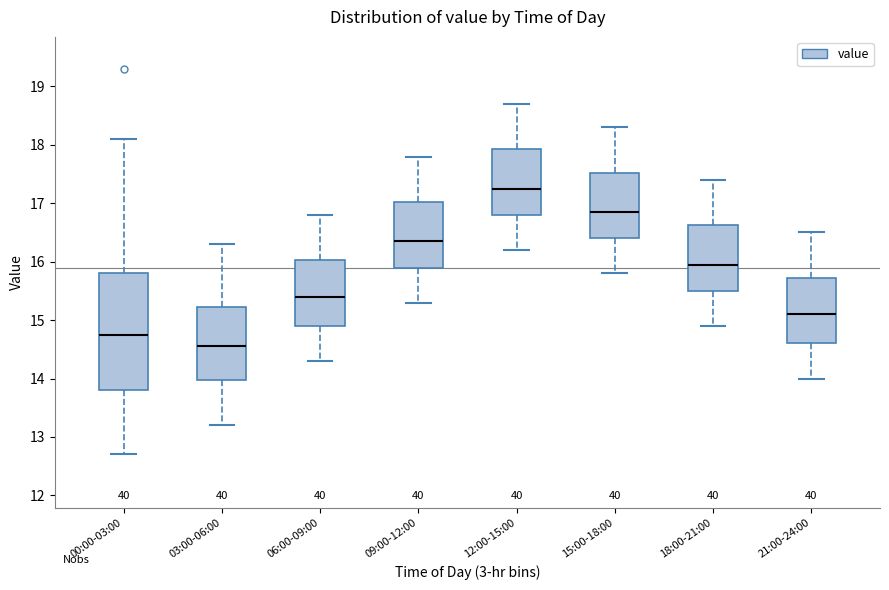

Reading left to right, transcribe this box plot: for each box, give where its median line is, the range the box spans, and where its two whiskers end, as read against the y-axis. The values are not printed on the chart, so give them approximately, as read against the axis.

00:00-03:00: median 14.8, box 13.8 to 15.8, whiskers 12.7 to 18.1
03:00-06:00: median 14.6, box 14.0 to 15.2, whiskers 13.2 to 16.3
06:00-09:00: median 15.4, box 14.9 to 16.0, whiskers 14.3 to 16.8
09:00-12:00: median 16.4, box 15.9 to 17.0, whiskers 15.3 to 17.8
12:00-15:00: median 17.3, box 16.8 to 17.9, whiskers 16.2 to 18.7
15:00-18:00: median 16.9, box 16.4 to 17.5, whiskers 15.8 to 18.3
18:00-21:00: median 16.0, box 15.5 to 16.6, whiskers 14.9 to 17.4
21:00-24:00: median 15.1, box 14.6 to 15.7, whiskers 14.0 to 16.5